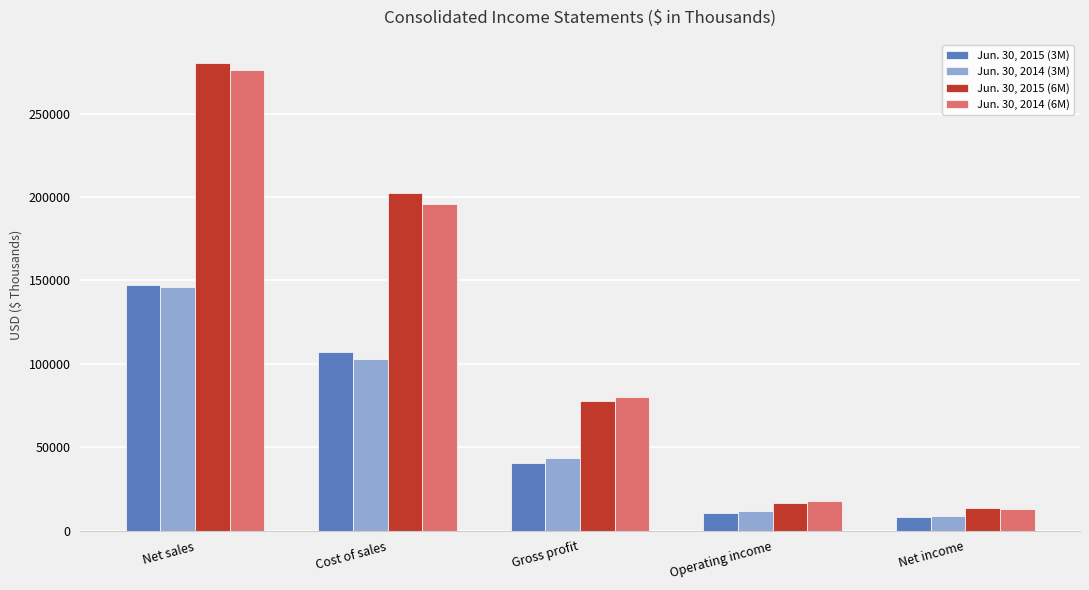

At how many categories does at least one series exceed 128229?

2